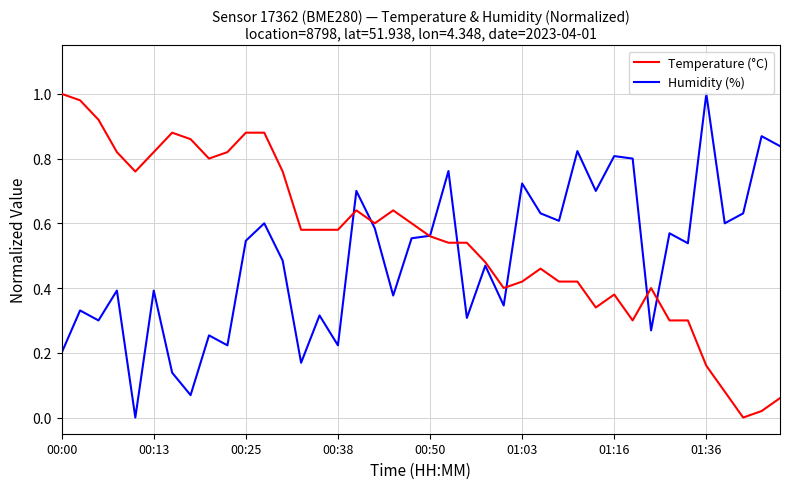

Which series has the largest total across all categories?

Temperature (°C)